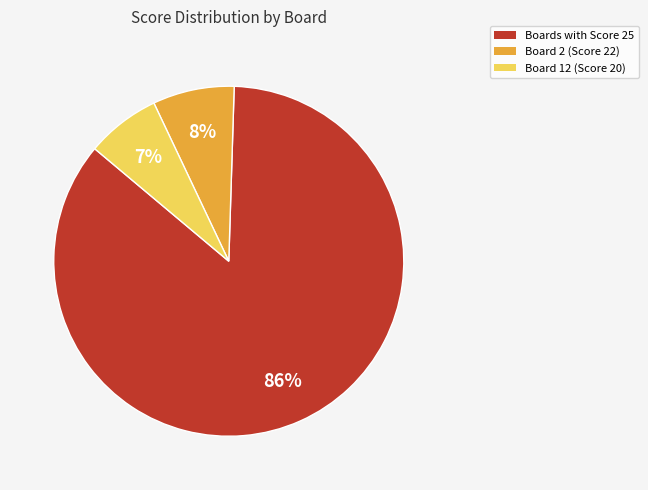

Count the number of slices in the pie.

3